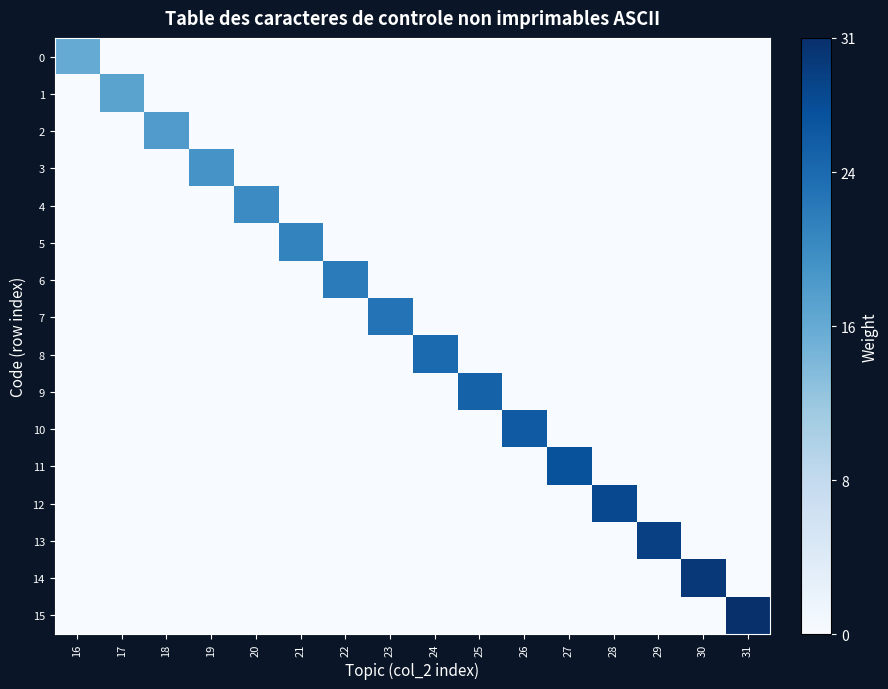

Which series has the largest range (max minus min)?

15